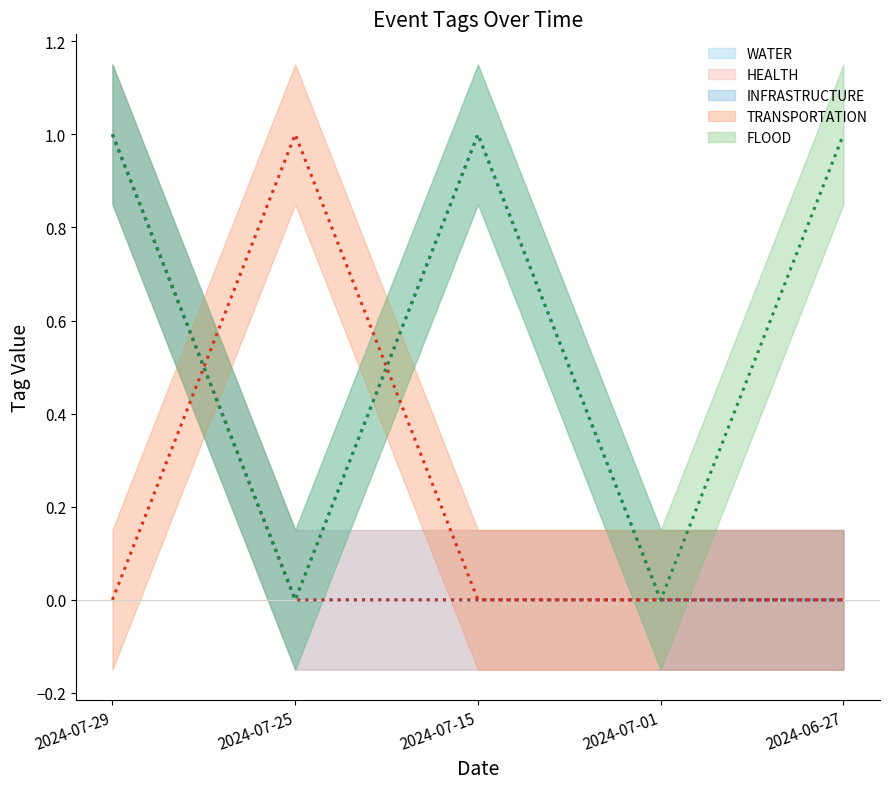

How many times do TRANSPORTATION and HEALTH cross each other?

1